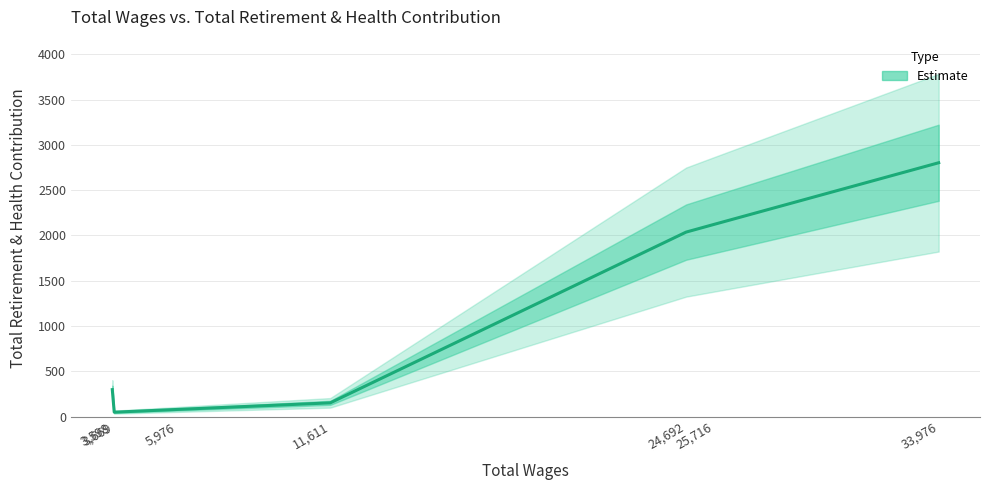

What is the sum of all values?

7536